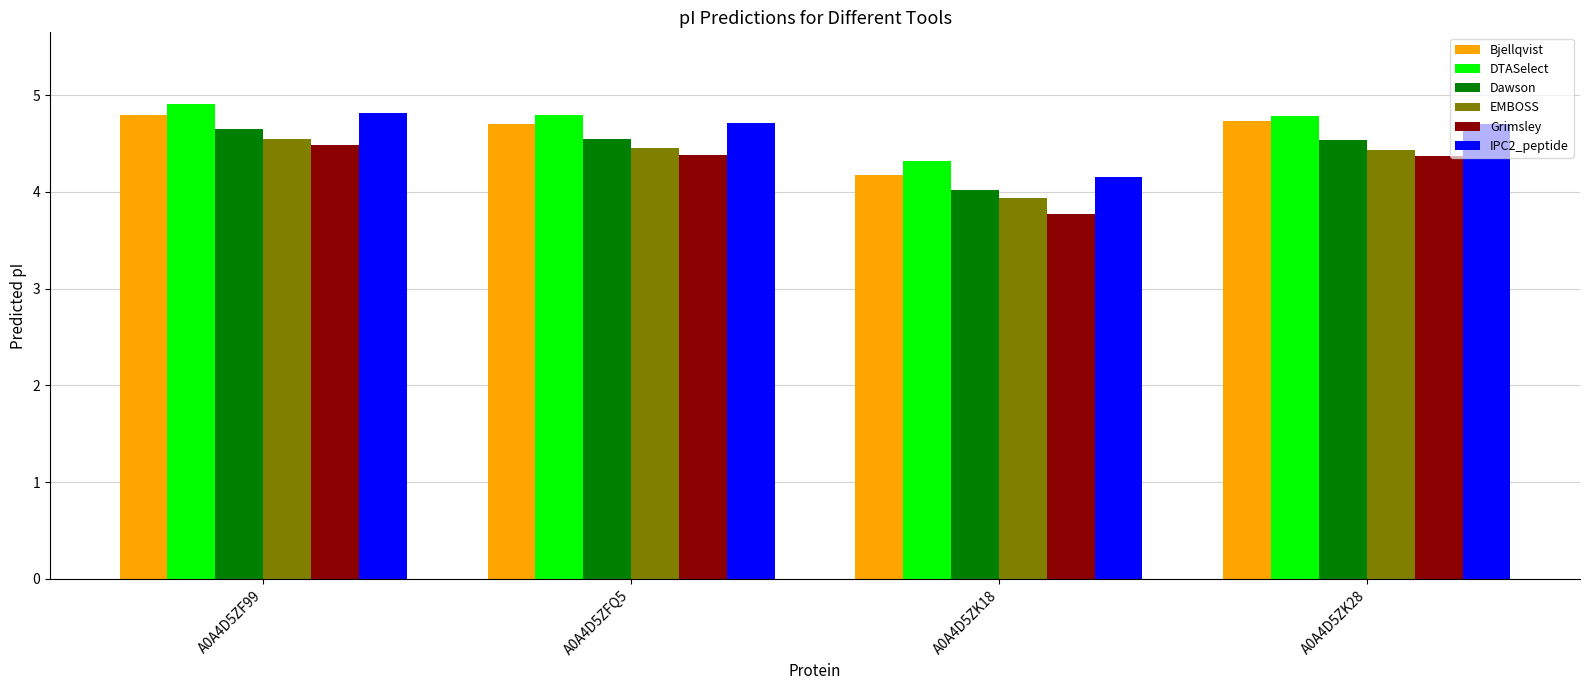

Reading left to right, list all the values displayed in this chart.

Bjellqvist: A0A4D5ZF99=4.8	A0A4D5ZFQ5=4.7	A0A4D5ZK18=4.2	A0A4D5ZK28=4.7
DTASelect: A0A4D5ZF99=4.9	A0A4D5ZFQ5=4.8	A0A4D5ZK18=4.3	A0A4D5ZK28=4.8
Dawson: A0A4D5ZF99=4.6	A0A4D5ZFQ5=4.5	A0A4D5ZK18=4.0	A0A4D5ZK28=4.5
EMBOSS: A0A4D5ZF99=4.5	A0A4D5ZFQ5=4.5	A0A4D5ZK18=3.9	A0A4D5ZK28=4.4
Grimsley: A0A4D5ZF99=4.5	A0A4D5ZFQ5=4.4	A0A4D5ZK18=3.8	A0A4D5ZK28=4.4
IPC2_peptide: A0A4D5ZF99=4.8	A0A4D5ZFQ5=4.7	A0A4D5ZK18=4.2	A0A4D5ZK28=4.7